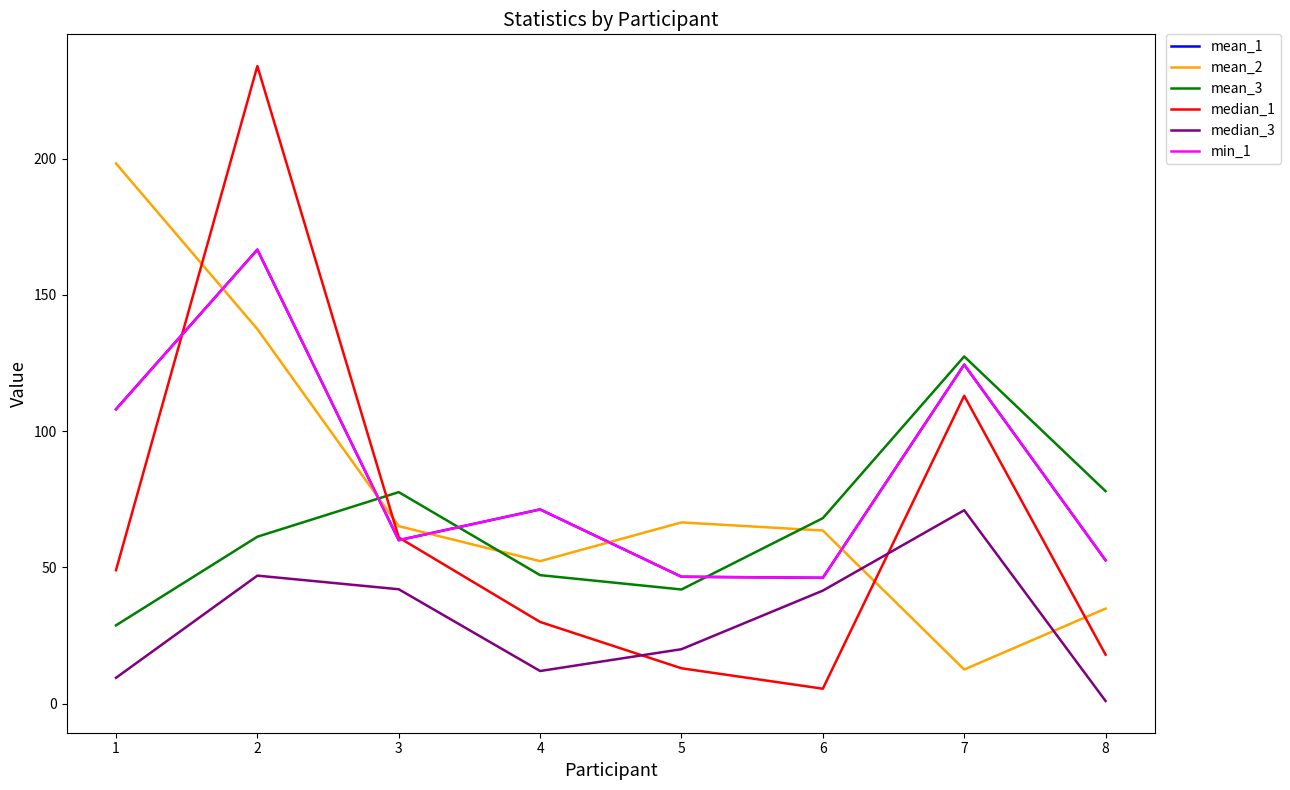

What is the value of the mean_3 point at the 2nd from the left?

61.3